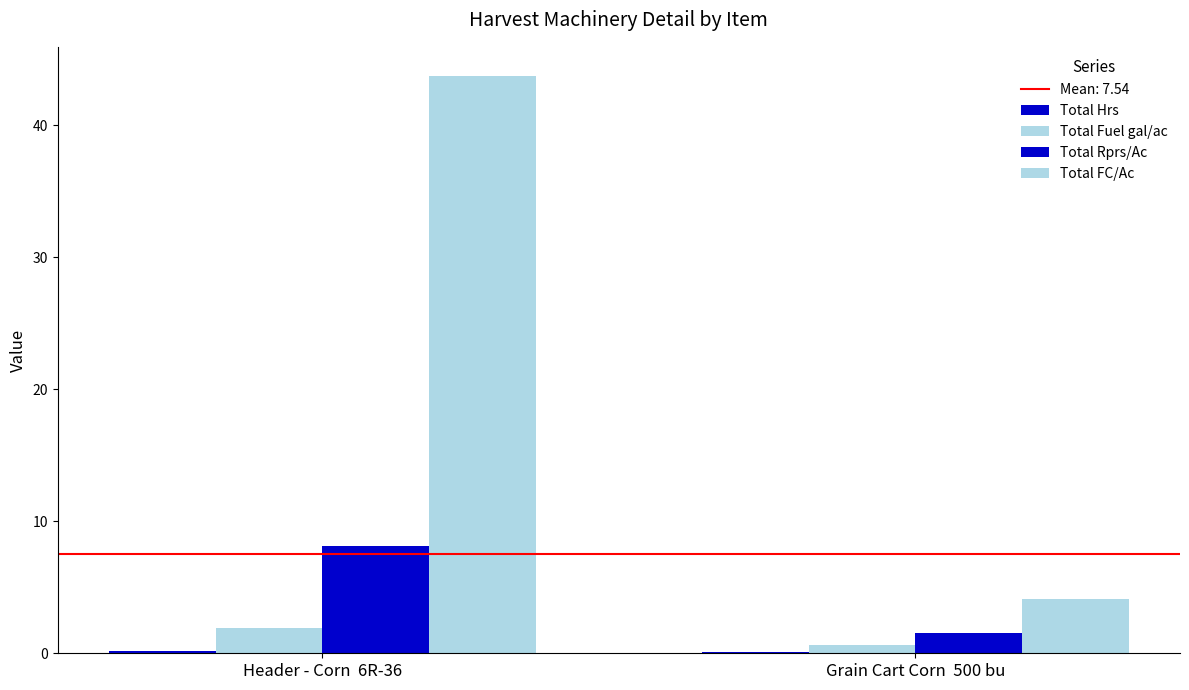

Reading left to right, what are all the values shown in this chart?

Total Hrs: 0.2	0.1
Total Fuel gal/ac: 1.9	0.6
Total Rprs/Ac: 8.1	1.5
Total FC/Ac: 43.8	4.1